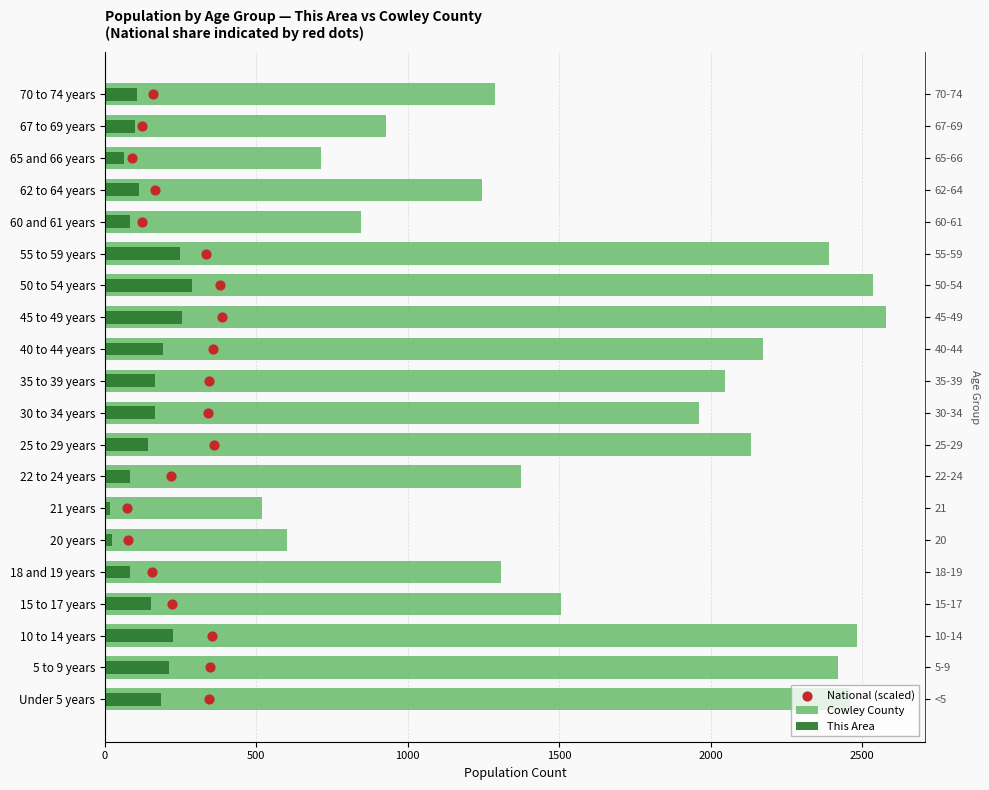

Which series has the largest Y range (max minus min)?

Cowley County